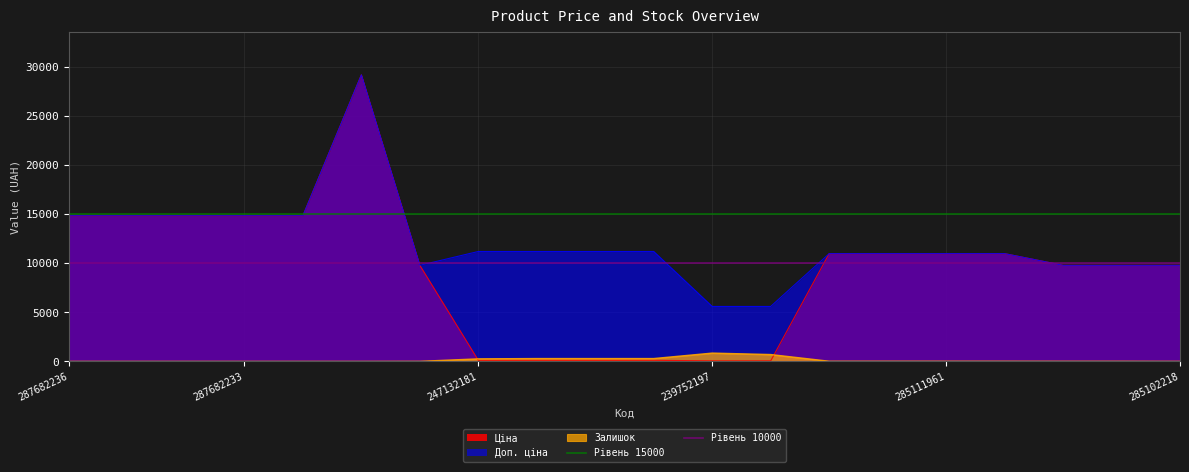

The value of Ціна at 287682236 is 14817.6. True or false?

True